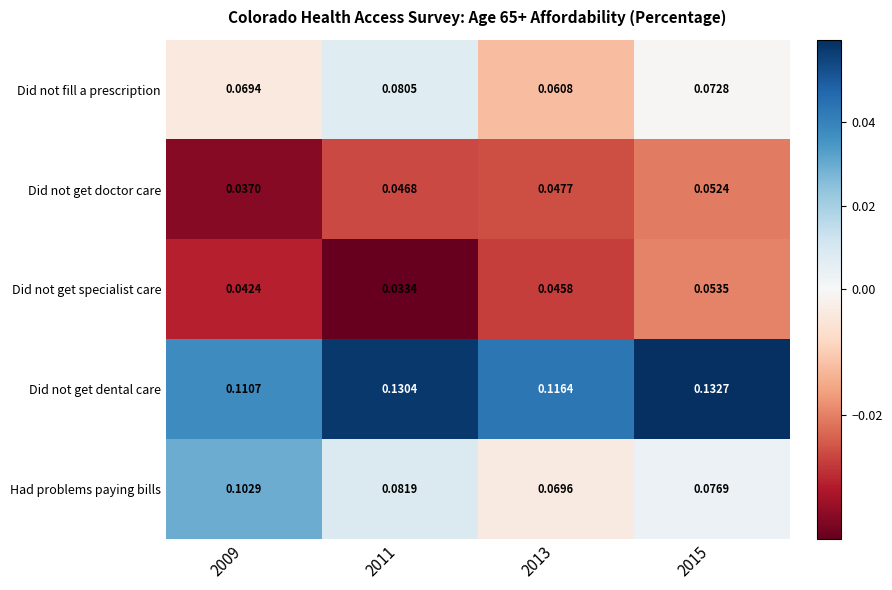

Rank the series at 2013 from highest to lowest value.

Did not get dental care, Had problems paying bills, Did not fill a prescription, Did not get doctor care, Did not get specialist care